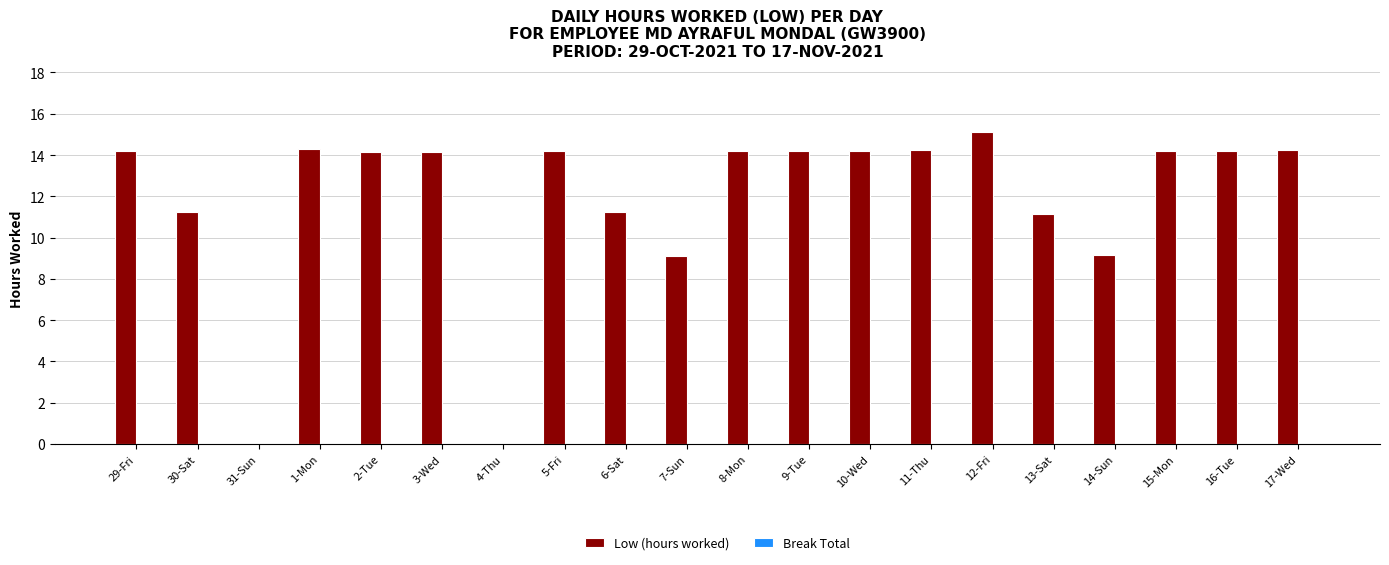

What is the change in value from 7-Sun to 10-Wed?

+5.1